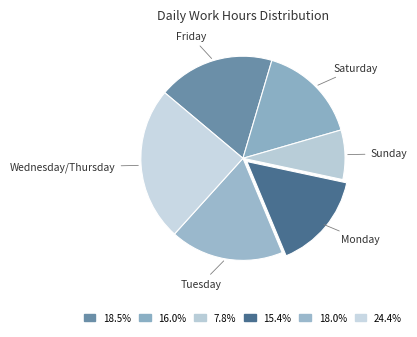

How many segments does this pie chart have?

6